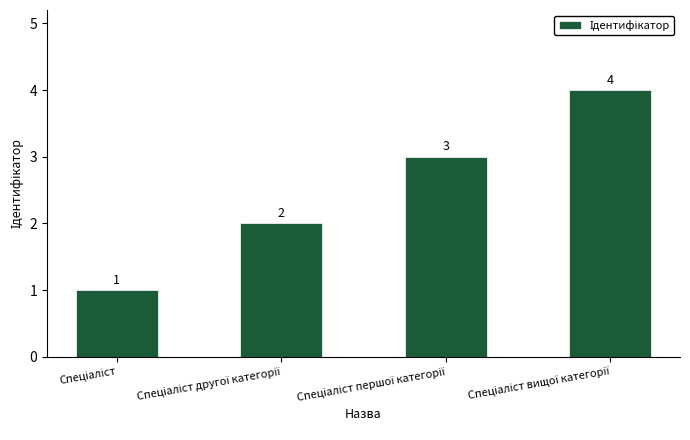

What is the greatest value displayed?

4